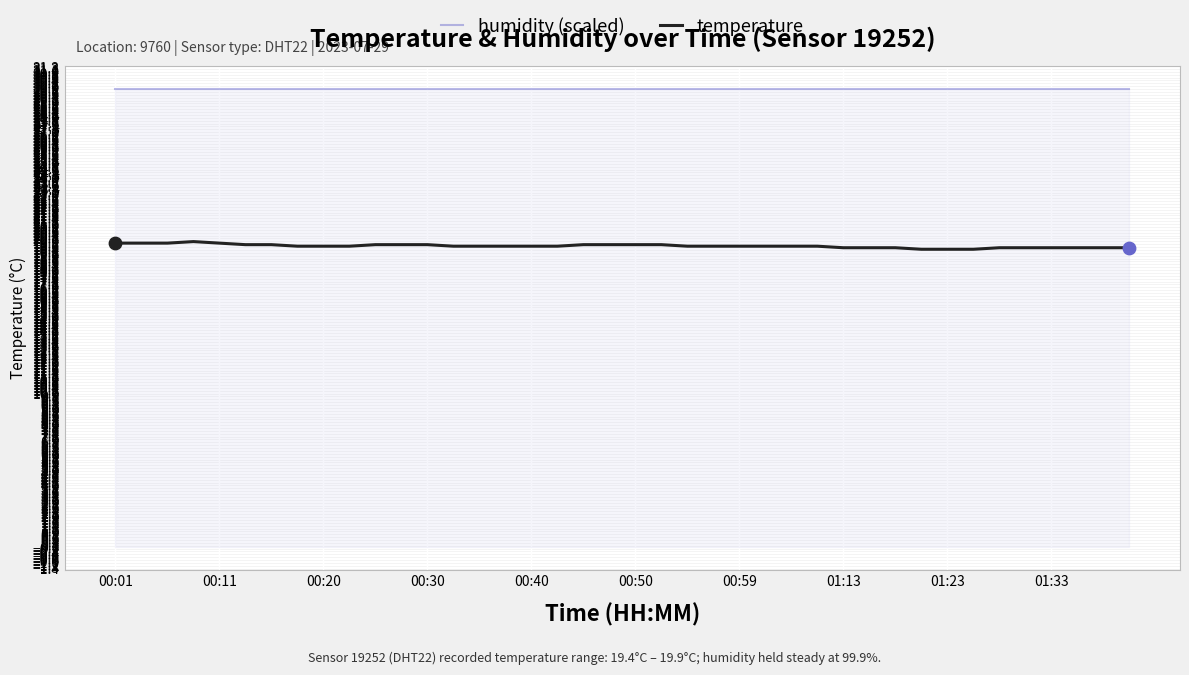

Which series has the largest total across all categories?

humidity (scaled)